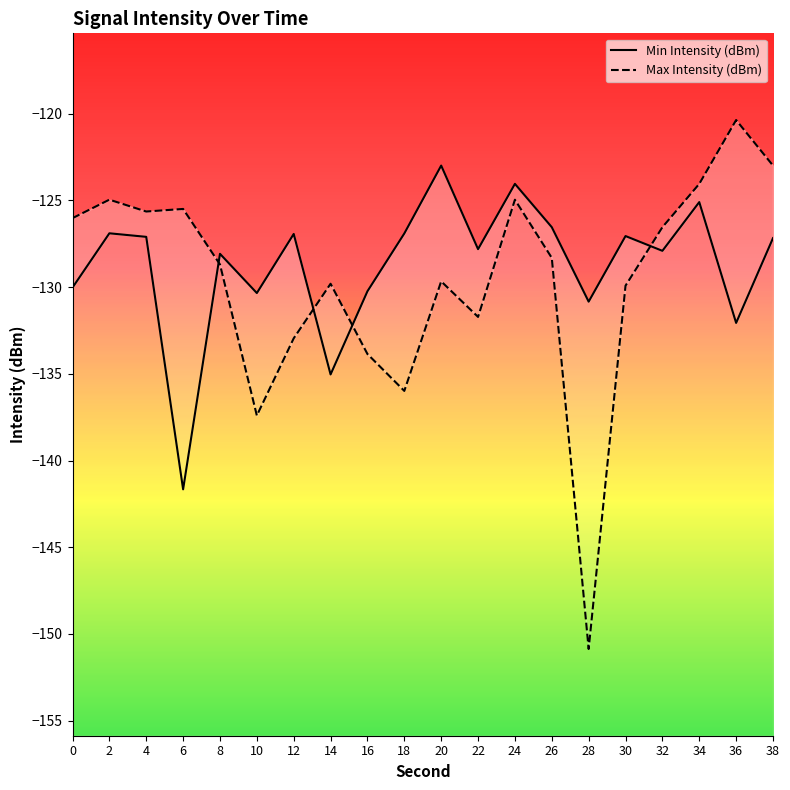

Rank the series by their maximum value, from lowest to highest.

Min Intensity (dBm), Max Intensity (dBm)